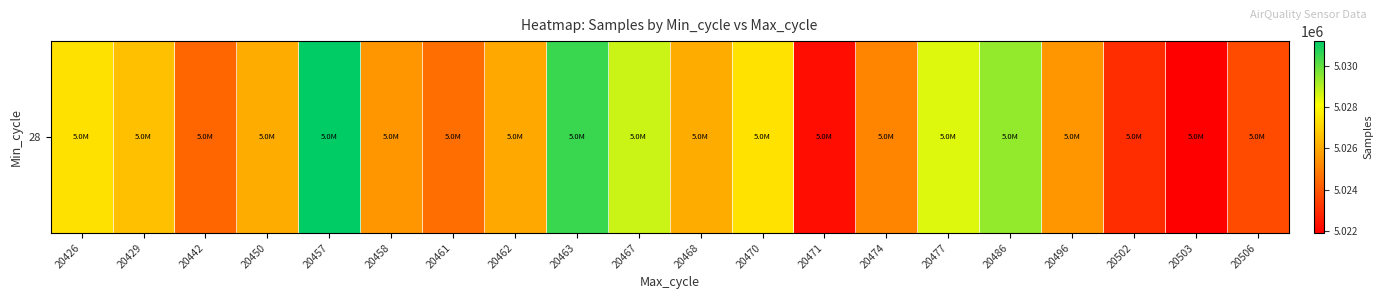

Reading left to right, extract all data points from this chart.

20426=5027373	20429=5026586	20442=5024385	20450=5026100	20457=5031192	20458=5025568	20461=5024610	20462=5026010	20463=5030502	20467=5028729	20468=5026099	20470=5027401	20471=5022271	20474=5025170	20477=5028506	20486=5029389	20496=5025544	20502=5022997	20503=5021909	20506=5023736